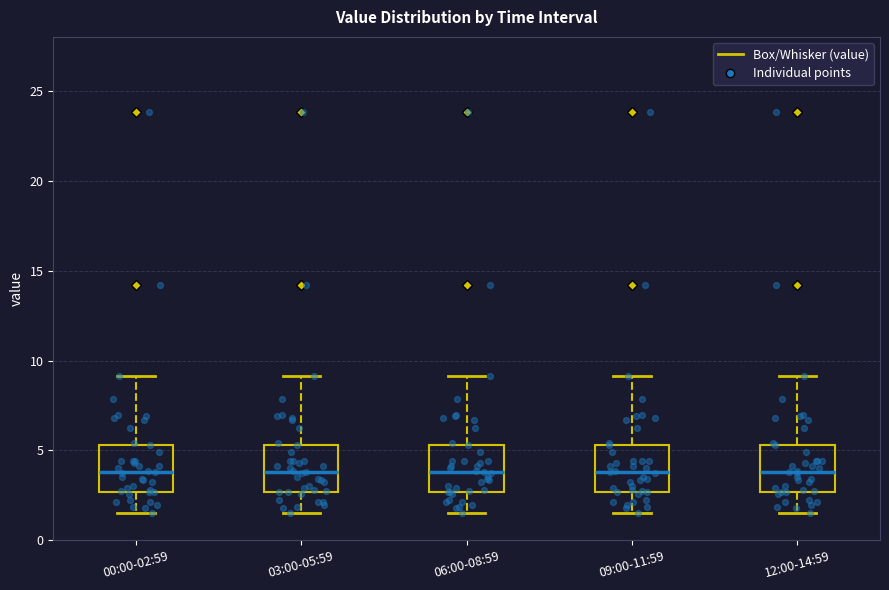

Reading left to right, read every box against the y-axis: the position of its median line, the range the box covers, and the ends of its whiskers. The values are not printed on the chart, so give them approximately, as read against the axis.

00:00-02:59: median 4.0, box 2.5 to 5.5, whiskers 1.5 to 9.0
03:00-05:59: median 4.0, box 2.5 to 5.5, whiskers 1.5 to 9.0
06:00-08:59: median 4.0, box 2.5 to 5.5, whiskers 1.5 to 9.0
09:00-11:59: median 4.0, box 2.5 to 5.5, whiskers 1.5 to 9.0
12:00-14:59: median 4.0, box 2.5 to 5.5, whiskers 1.5 to 9.0